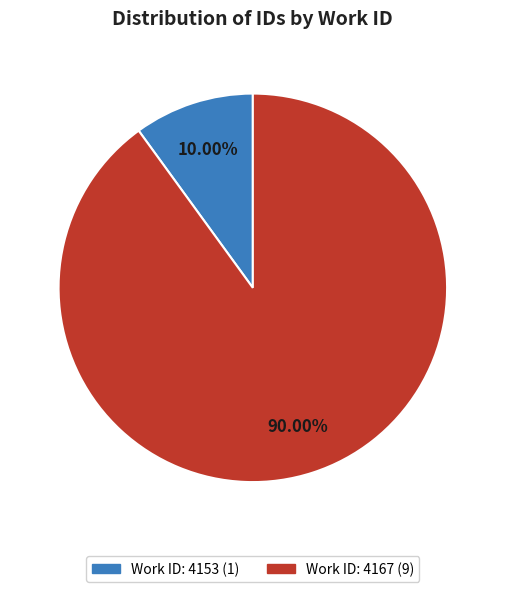

Does any single category account for the majority?

Yes